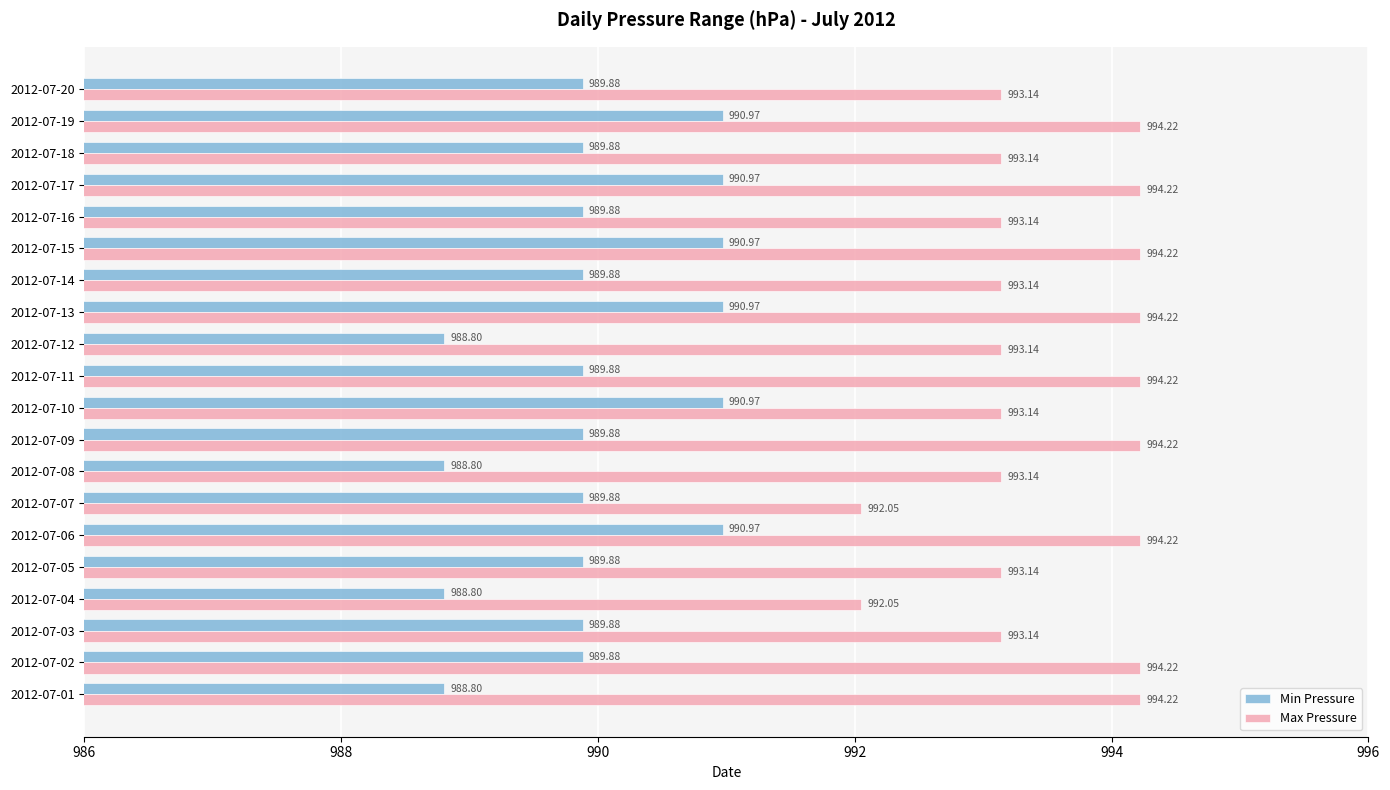

What is the difference between the maximum and second lowest values in the Max Pressure series?

2.2